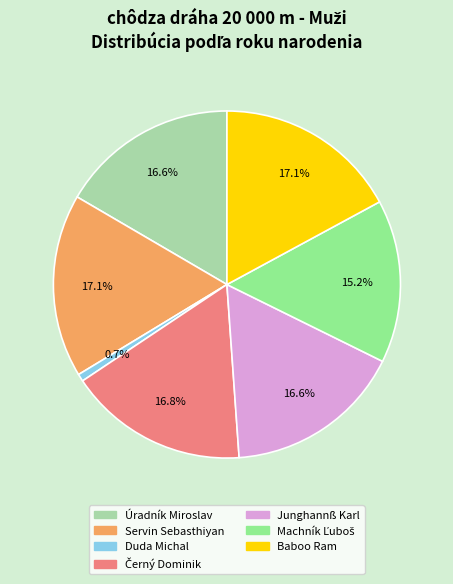

How much of the chart is everything except Duda Michal?

99.3%